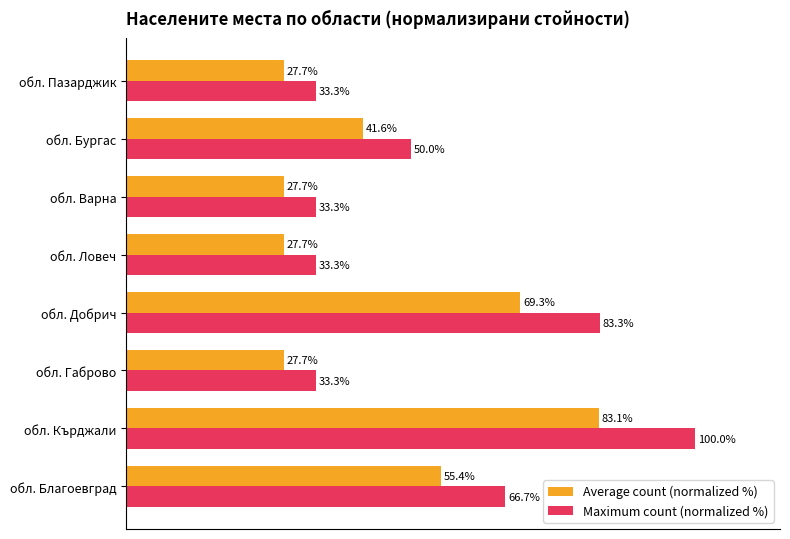

Which series has the largest range (max minus min)?

Maximum count (normalized %)